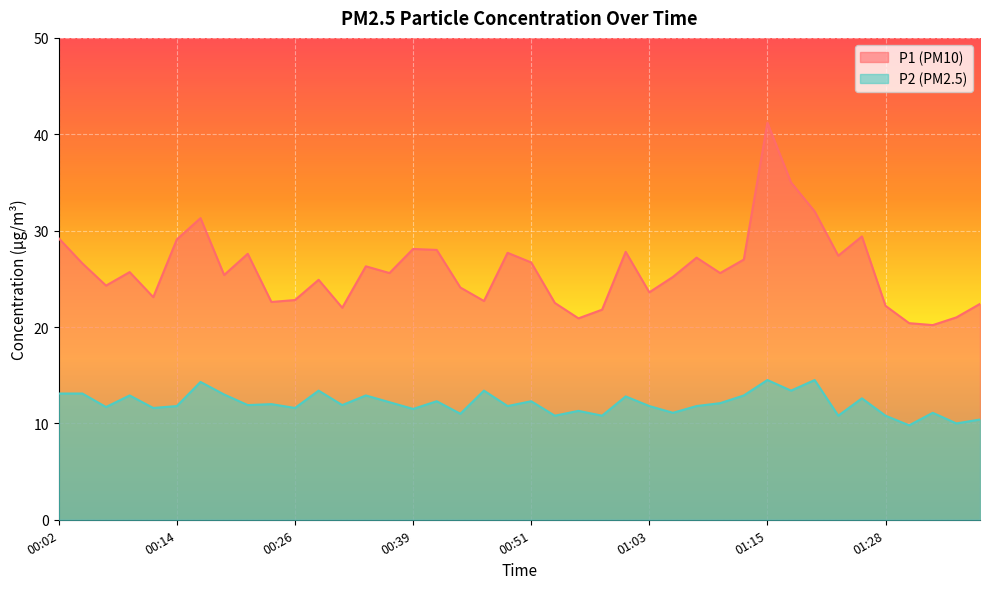

What is the difference between the second highest and minimum values in the P1 series?

14.8